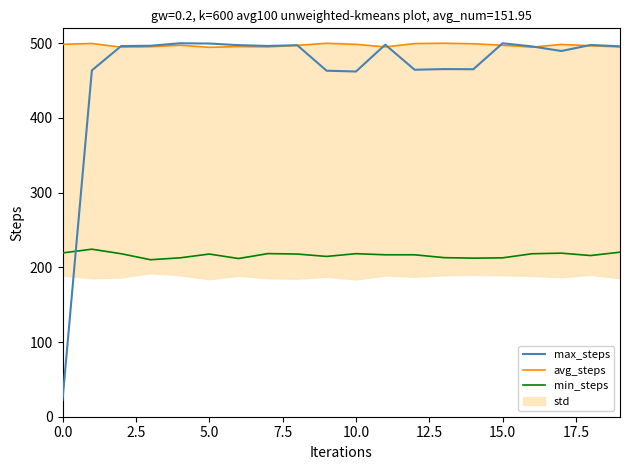

What is the minimum value for min_steps?

210.2